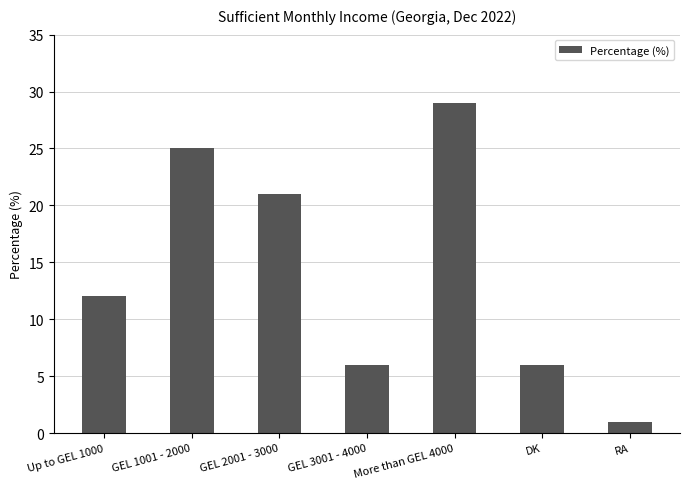

Does the chart contain any negative values?

No